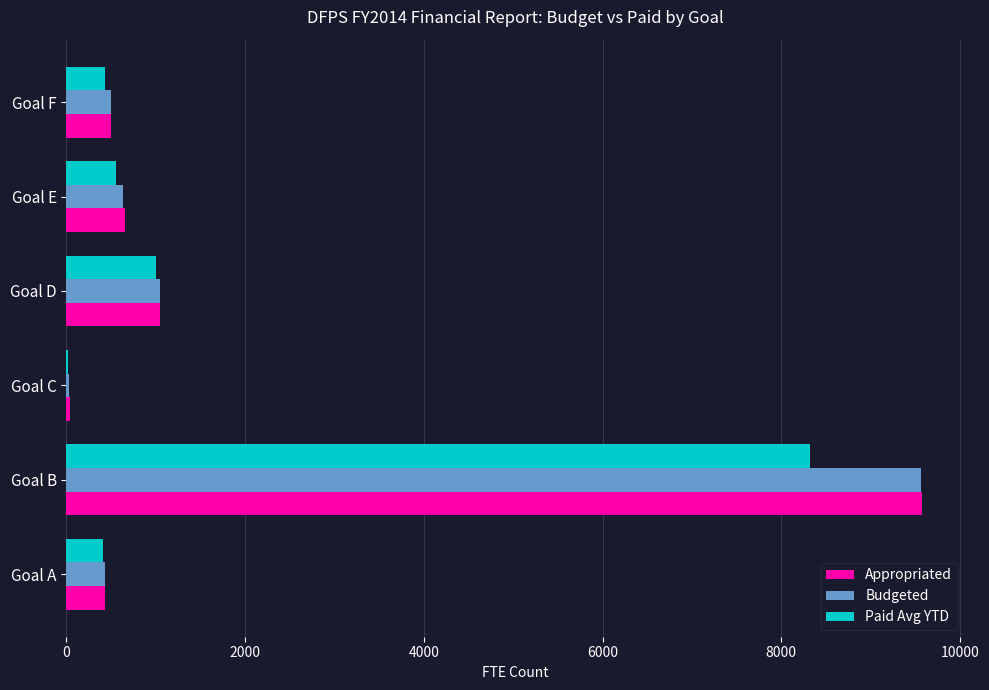

What are all the series names shown in the legend?

Appropriated, Budgeted, Paid Avg YTD